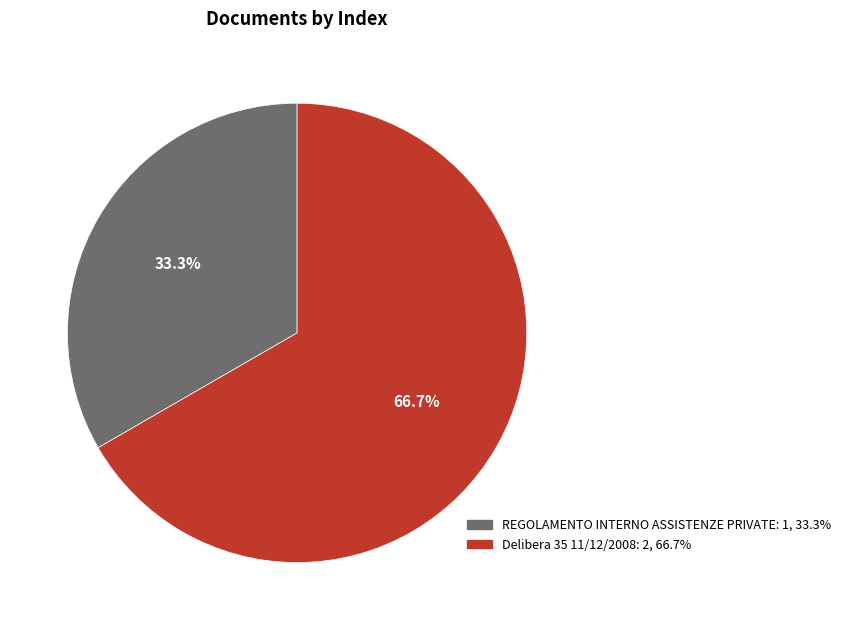

To the nearest percent, what percentage of the pie is Delibera 35 11/12/2008?

67%